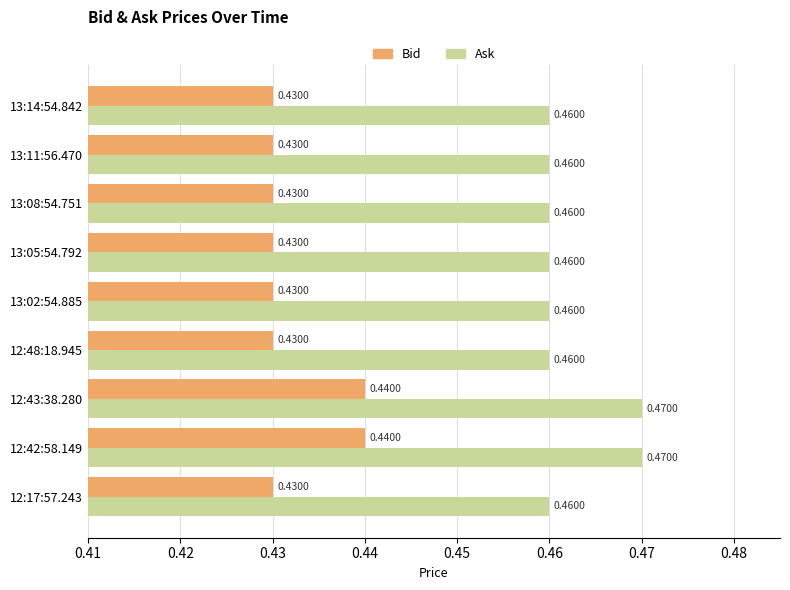

Which series has the widest spread of values?

Bid